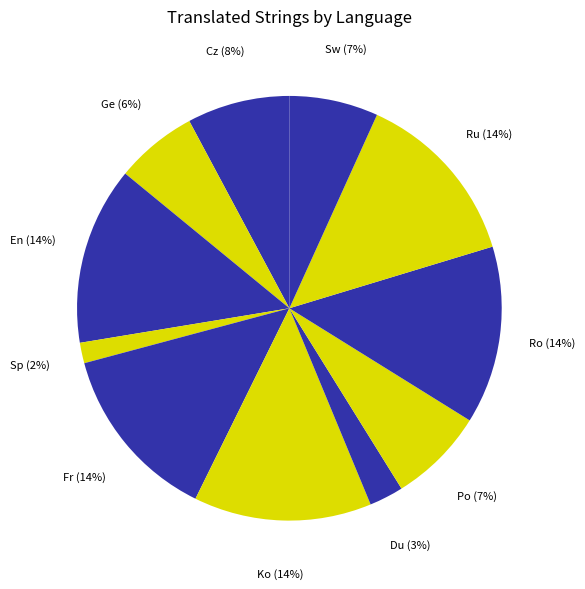

Which category has the smallest portion of the pie?

Spanish